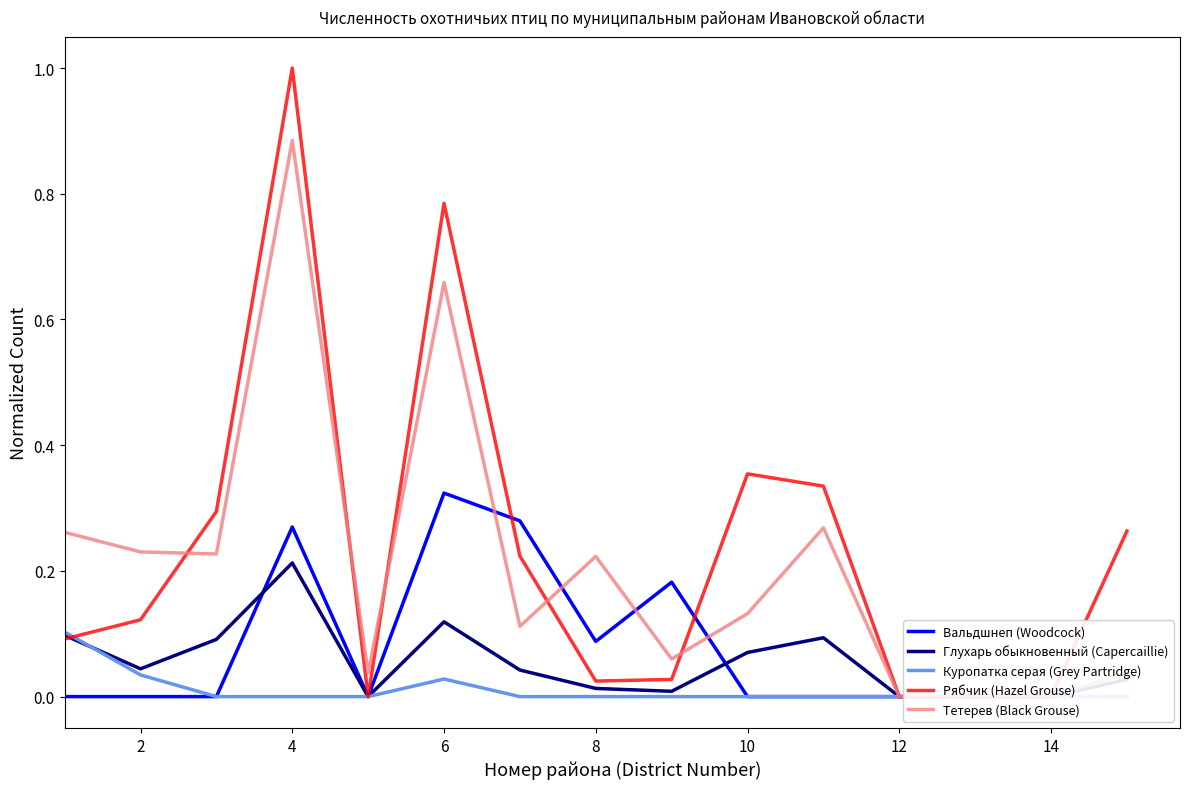

How many categories are shown in the chart?

15